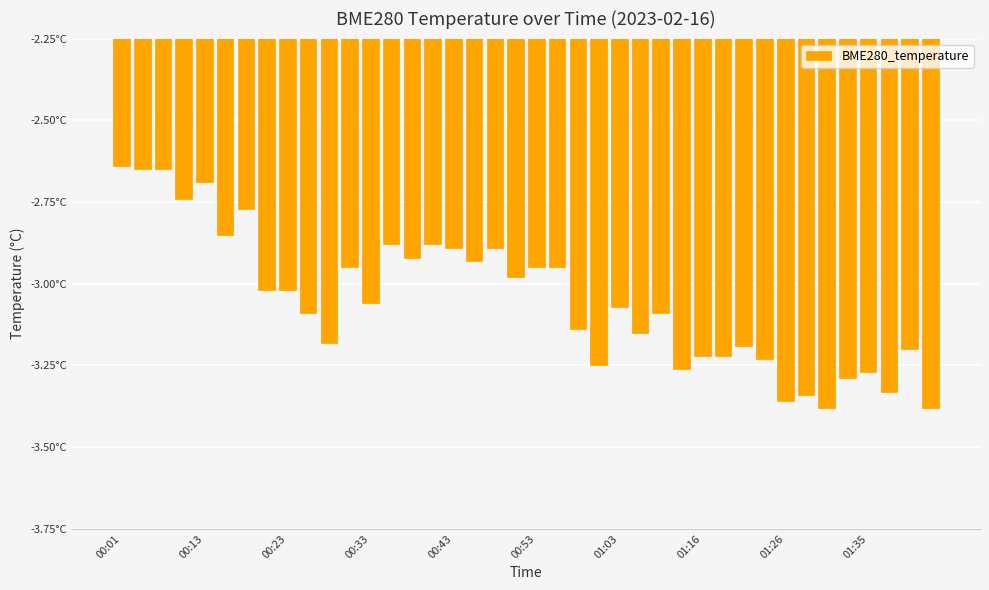

Does the chart contain any negative values?

Yes